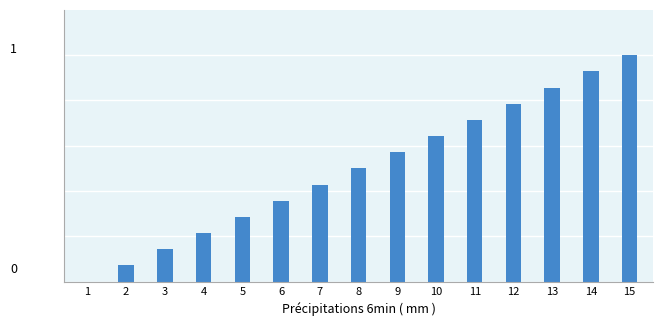

Reading left to right, list all the values displayed in this chart.

0.0	0.1	0.1	0.2	0.3	0.4	0.4	0.5	0.6	0.6	0.7	0.8	0.9	0.9	1.0